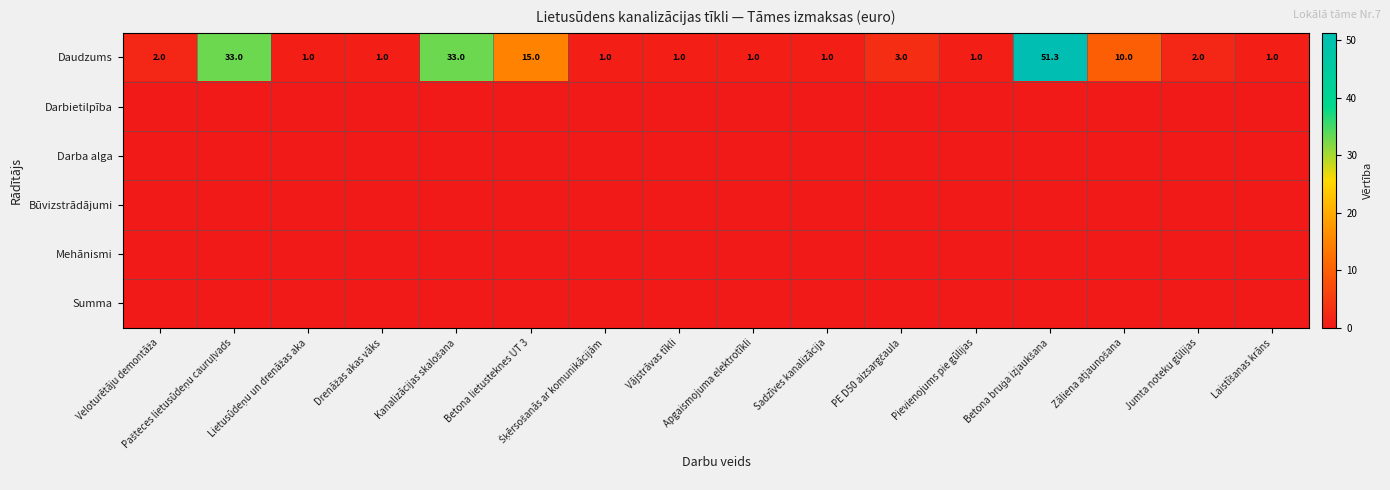

Rank the categories by Darba alga value from lowest to highest.

Veloturētāju demontāža, Pašteces lietusūdeņu cauruļvads, Lietusūdeņu un drenāžas aka, Drenāžas akas vāks, Kanalizācijas skalošana, Betona lietusteknes UT 3, Šķērsošanās ar komunikācijām, Vājstrāvas tīkli, Apgaismojuma elektrotīkli, Sadzīves kanalizācija, PE D50 aizsargčaula, Pievienojums pie gūlijas, Betona bruģa izjaukšana, Zāliena atjaunošana, Jumta noteku gūlijas, Laistīšanas krāns